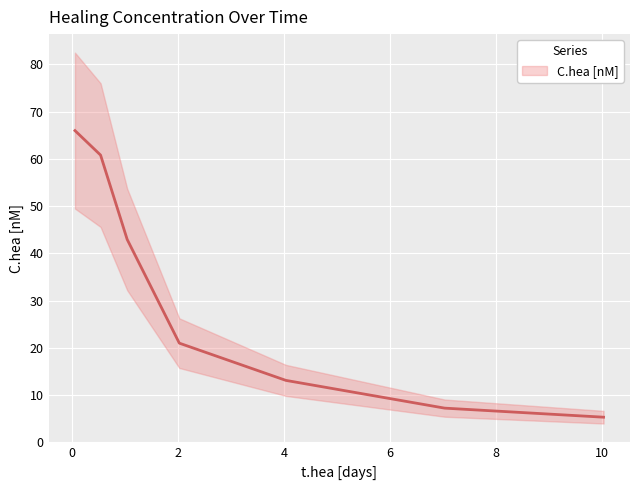

What is the maximum value shown in the chart?

66.0